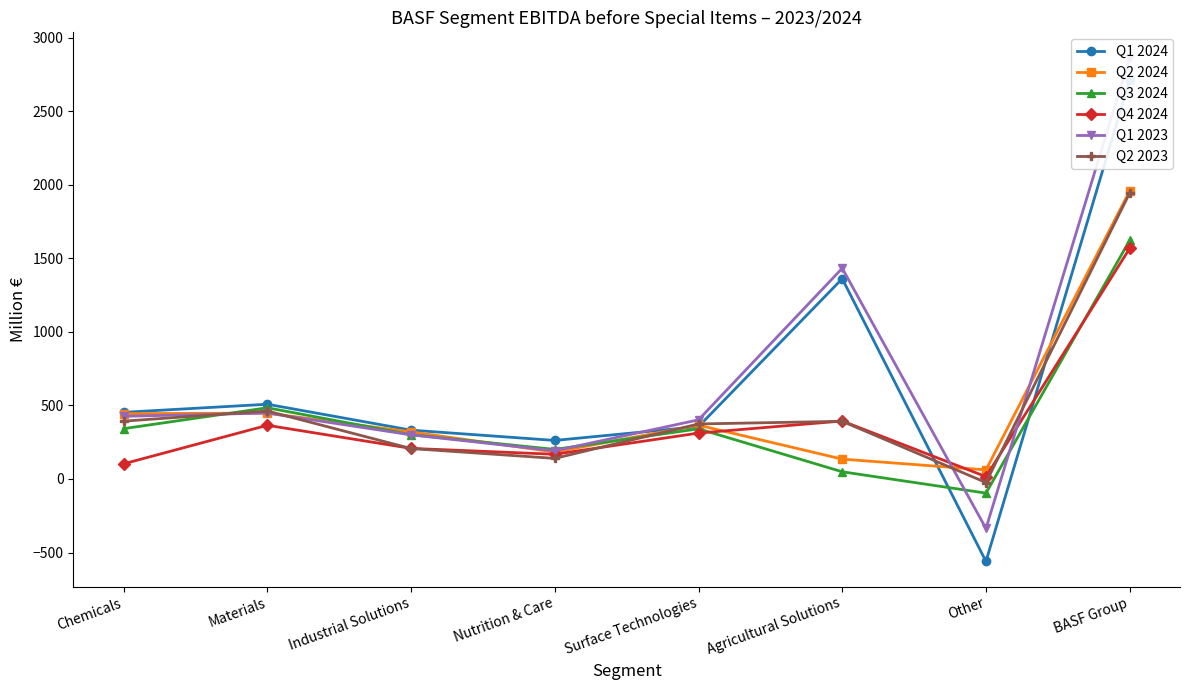

What is the total value across all series at Nutrition & Care?

1146